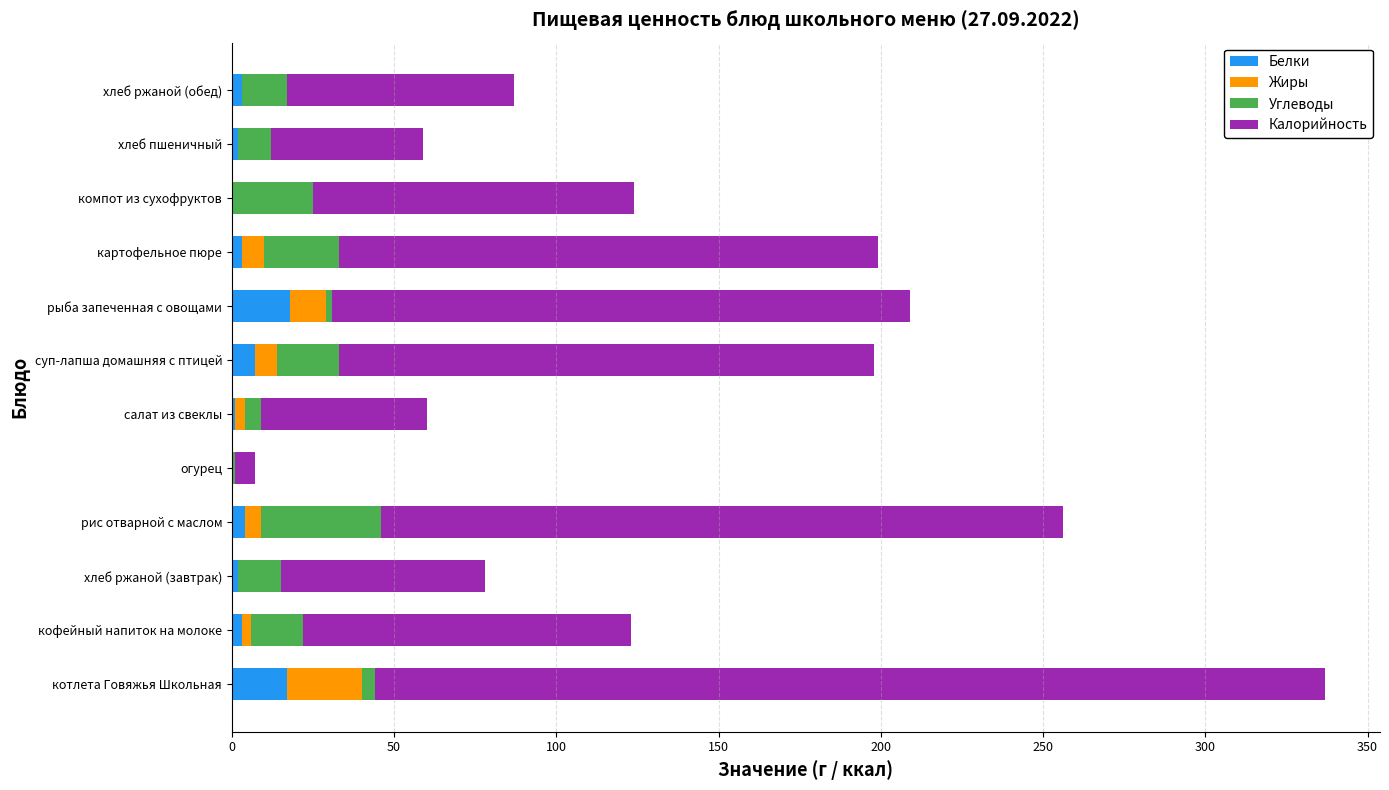

What is the maximum value for Белки?

18.0